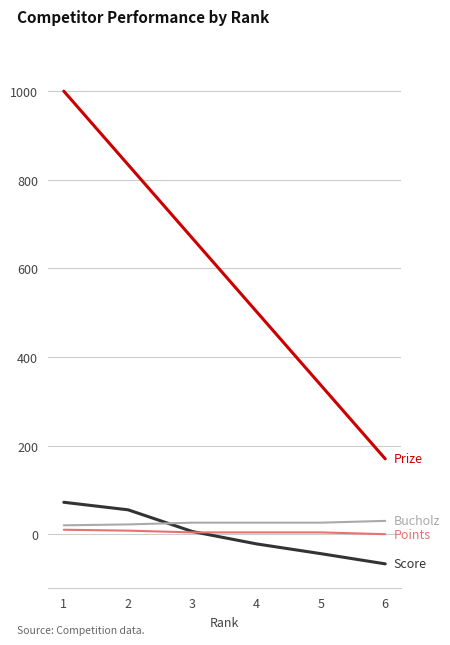

What is the smallest value displayed?

-67